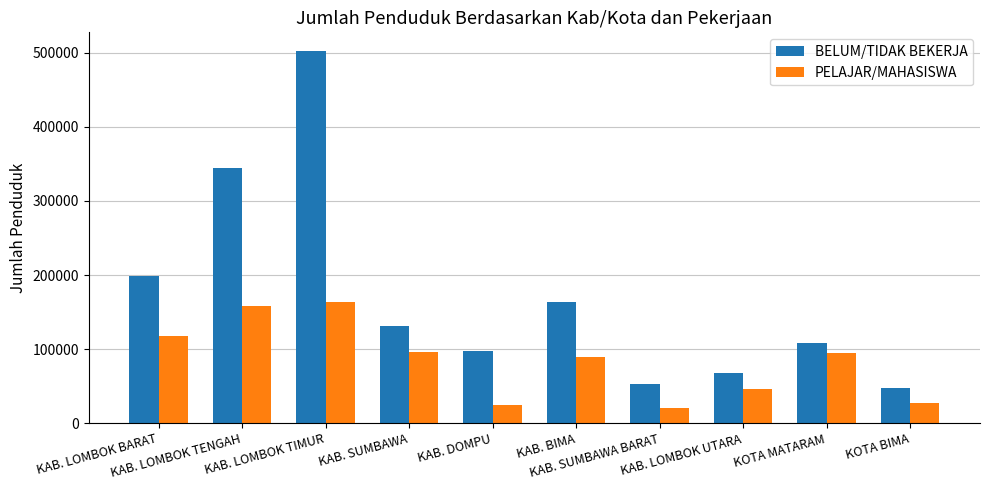

What is the difference between the second highest and minimum values in the BELUM/TIDAK BEKERJA series?

297090